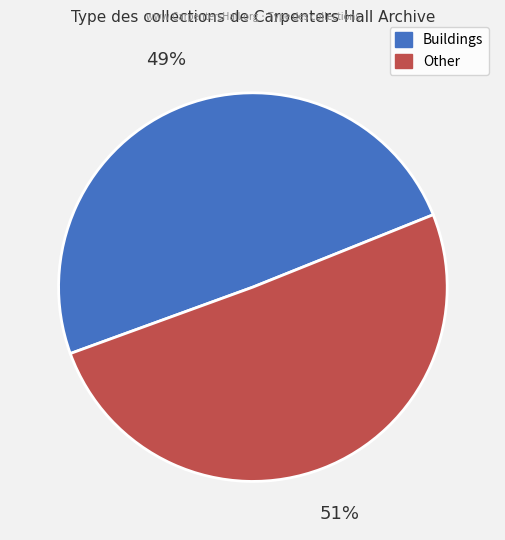

Rank the categories by value from lowest to highest.

Buildings, Other